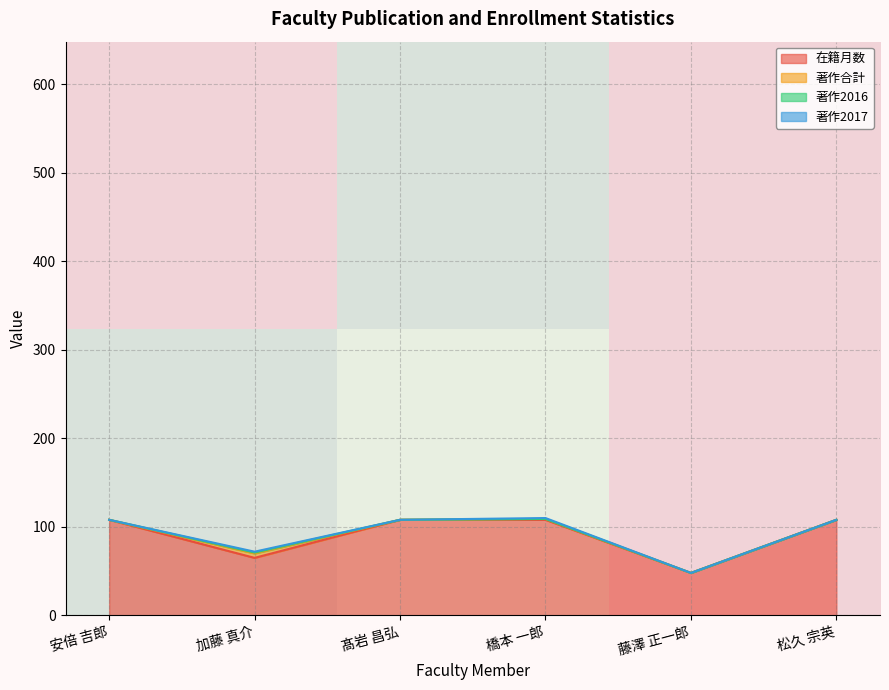

The row_0 series shows 0.4 at 加藤 真介. True or false?

False